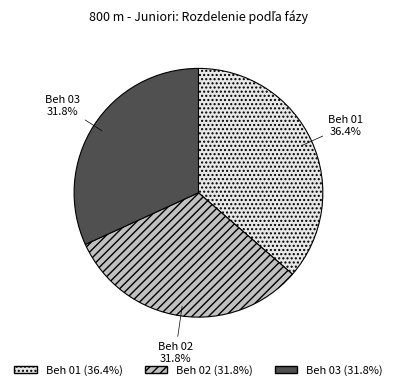

Count the number of slices in the pie.

3